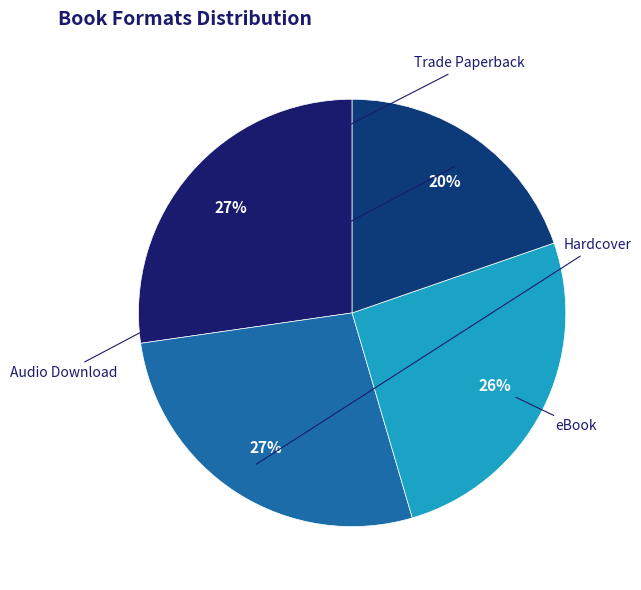

The Hardcover slice represents 40% of the pie. True or false?

False